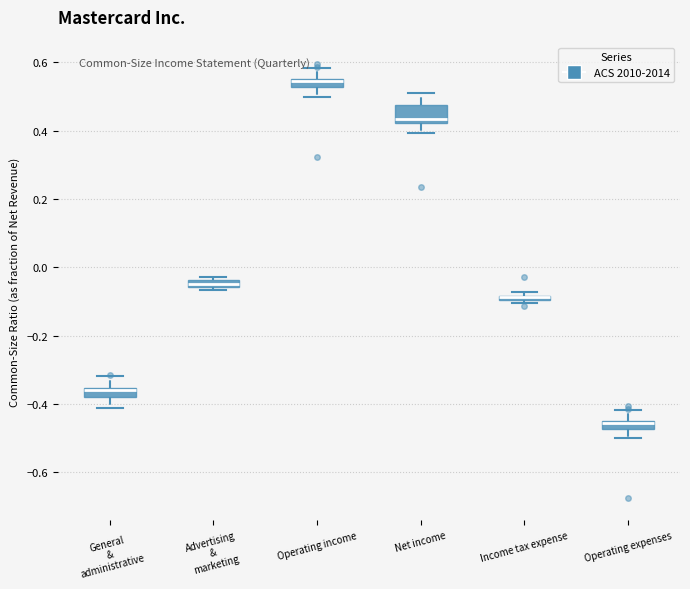

Where does the lower whisker of the box for Operating expenses end on the y-axis? The values are not printed on the chart, so give them approximately, as read against the axis.

-0.50